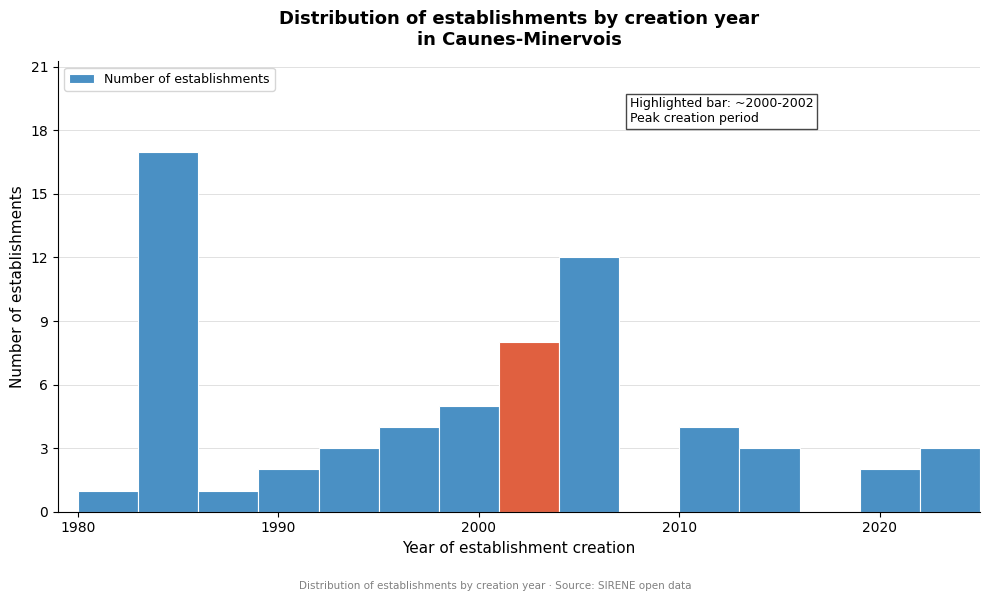

Around what value on the x-axis is the tallest bar? Give the approximate position of its centre, as read against the axis.

1985